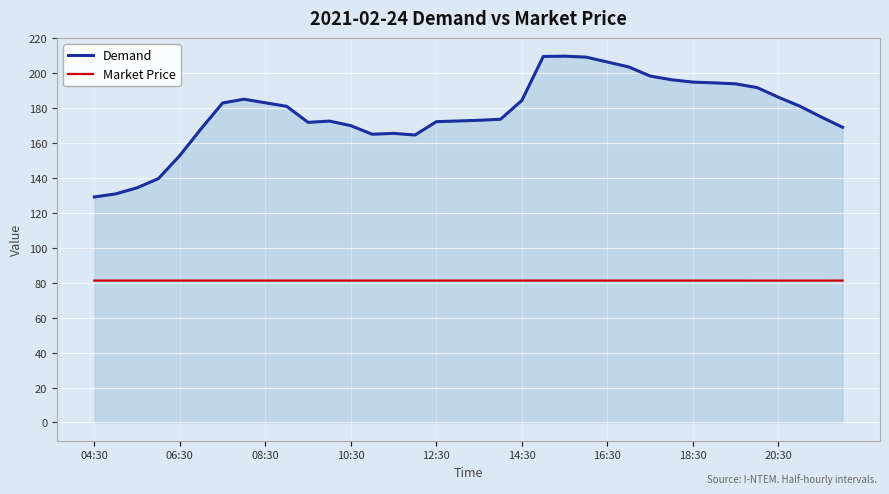

What is the difference between the maximum and second lowest values in the Demand series?

78.9